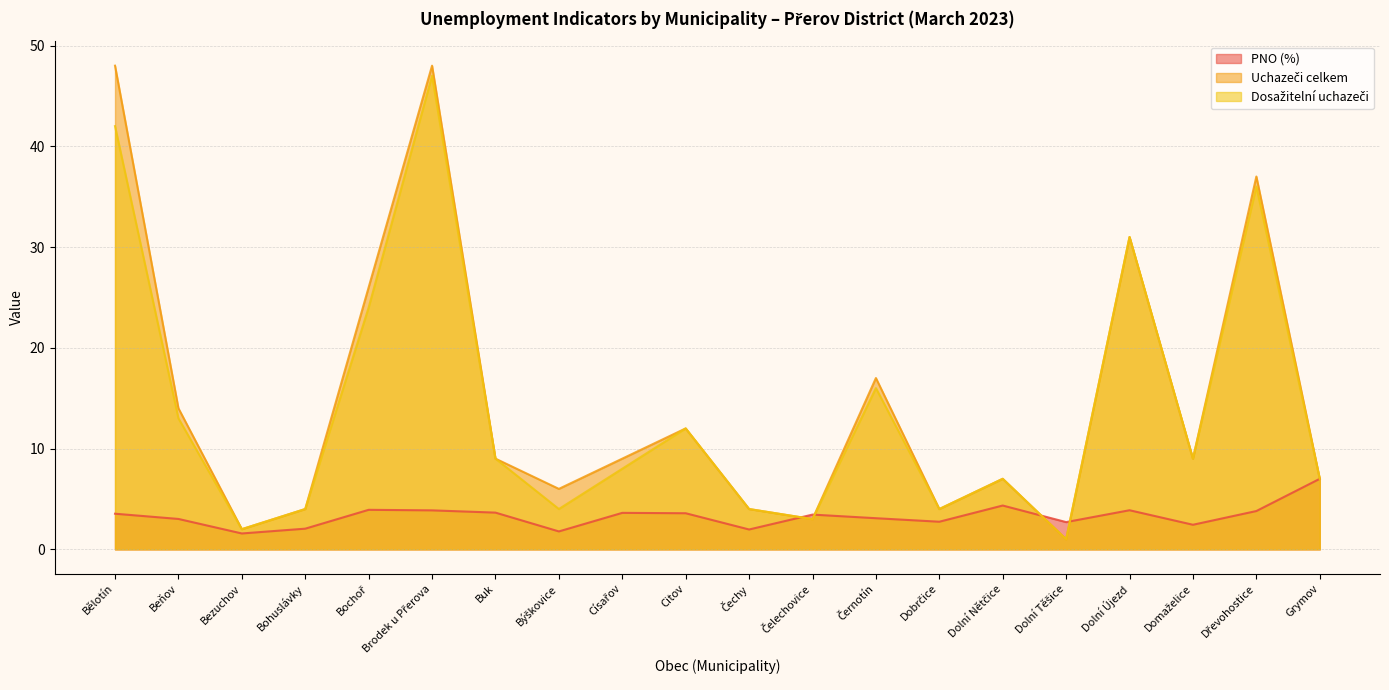

Which series has the widest spread of values?

Uchazeči celkem